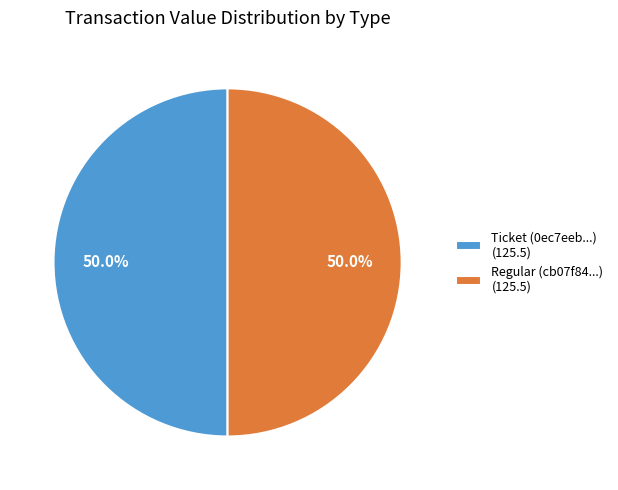

Approximately how many times larger is the value at Ticket (0ec7eeb...) (125.5) compared to Regular (cb07f84...) (125.5)?

1.0